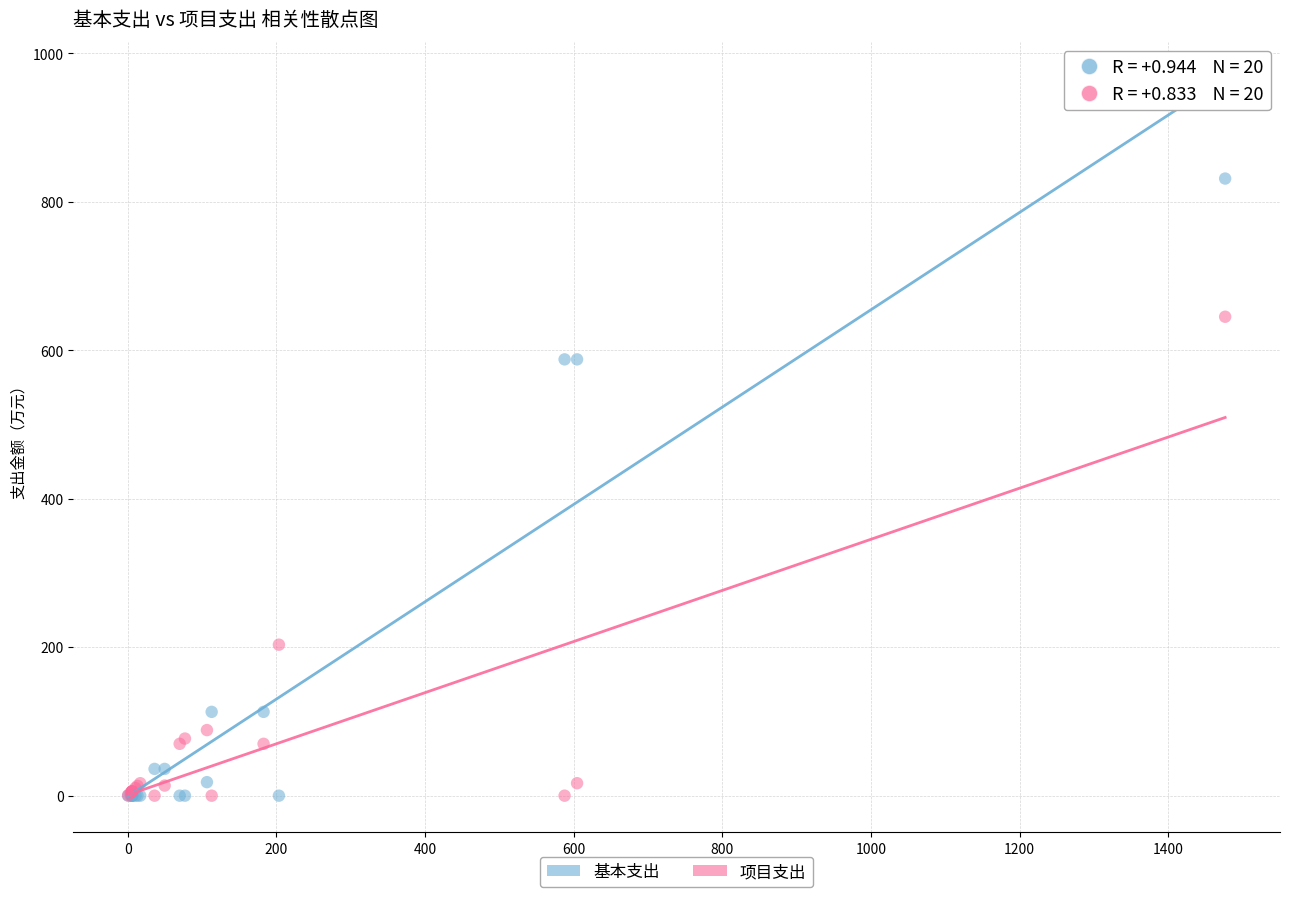

In the 项目支出 series, what Y value is closest to 322?

203.4